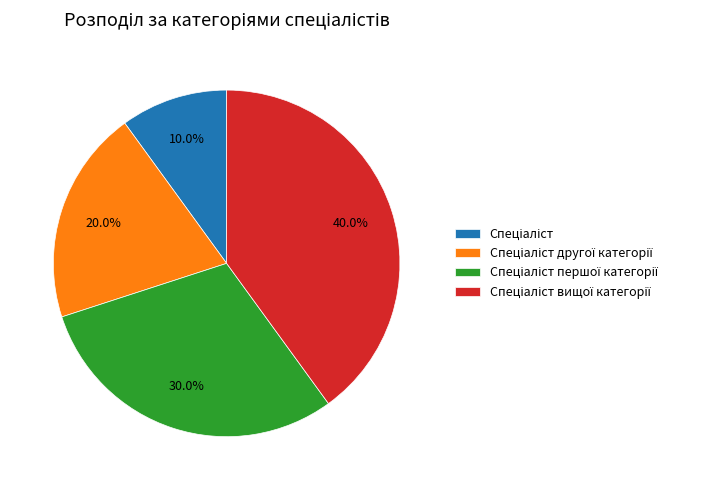

To the nearest percent, what is the average slice percentage?

25%